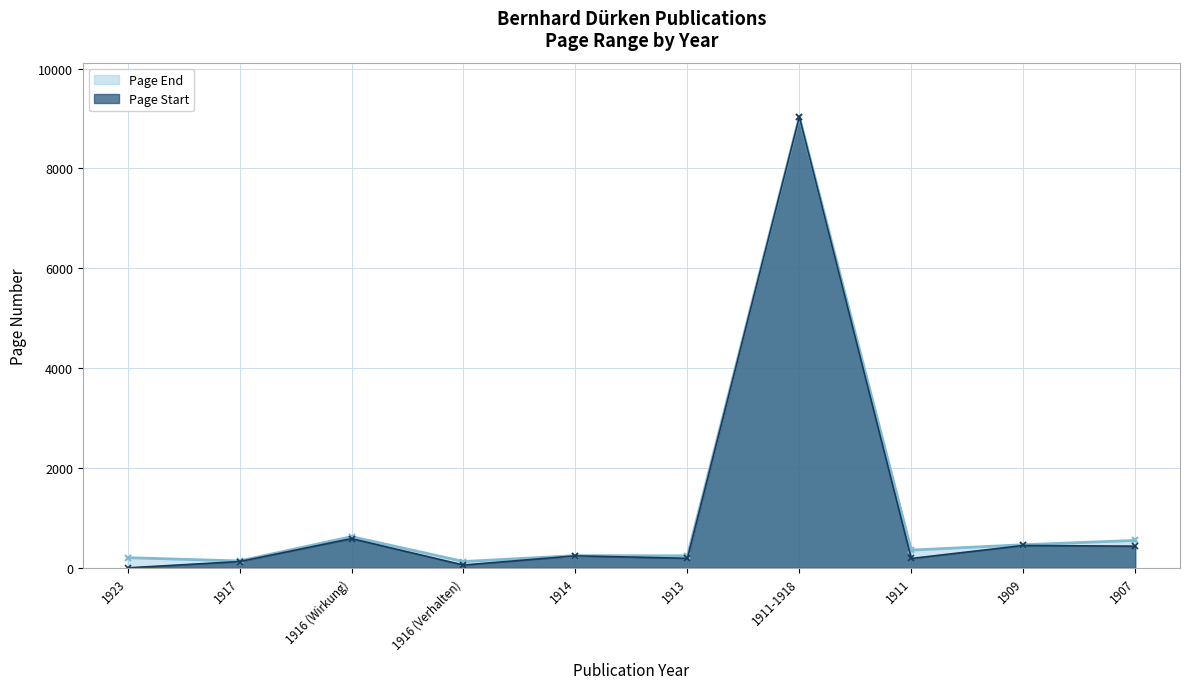

What is the difference between the maximum and minimum values in the Page End series?

8905